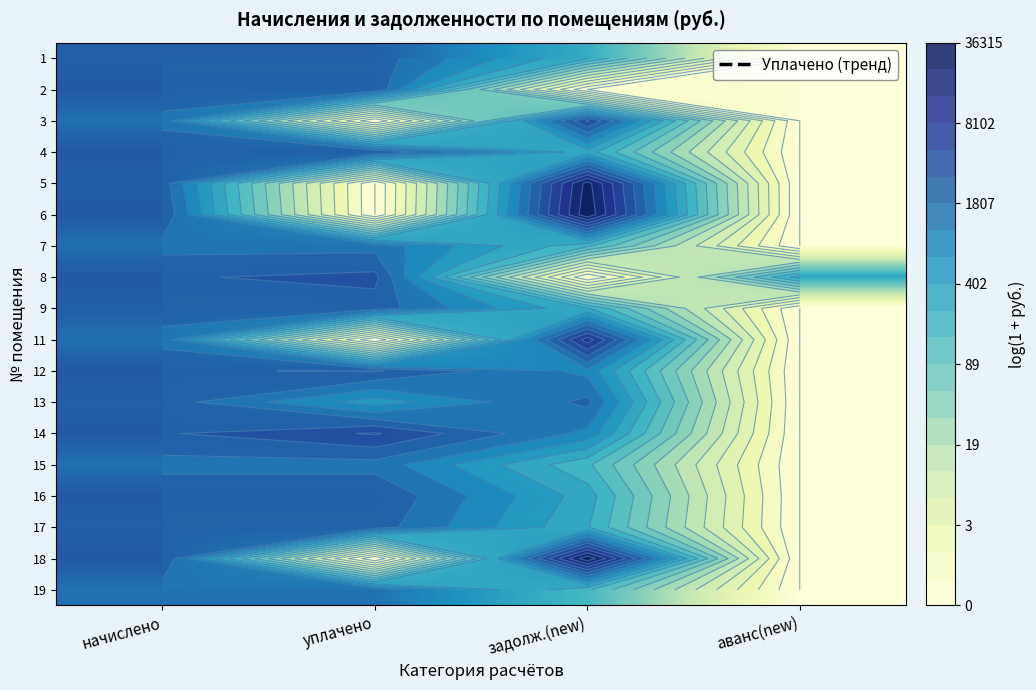

At which category does the chart reach its peak across all series?

задолж.(new)